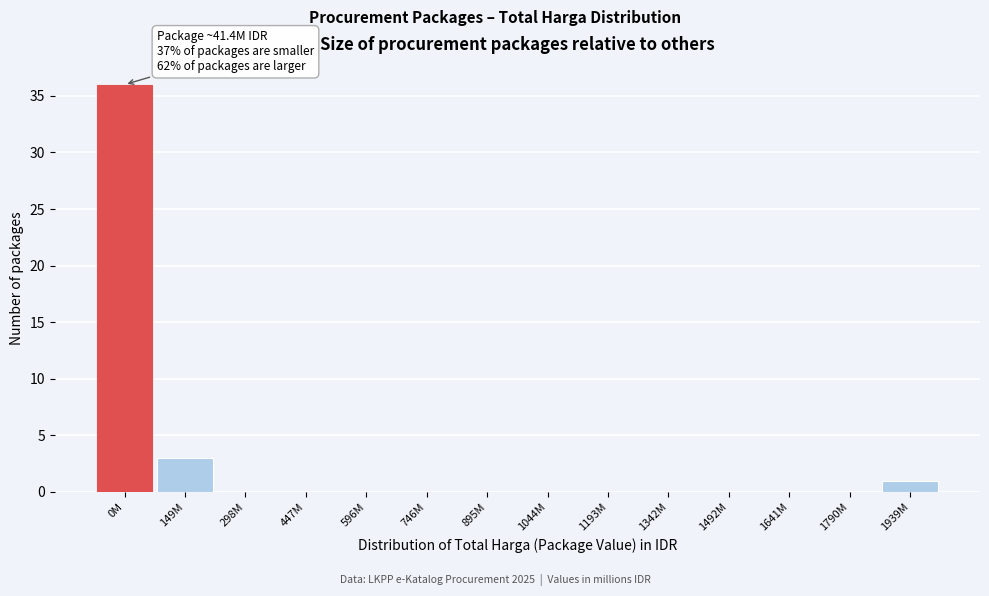

Reading right to left, list all the values displayed in this chart.

1939M=1	1790M=0	1641M=0	1492M=0	1342M=0	1193M=0	1044M=0	895M=0	746M=0	596M=0	447M=0	298M=0	149M=3	0M=36